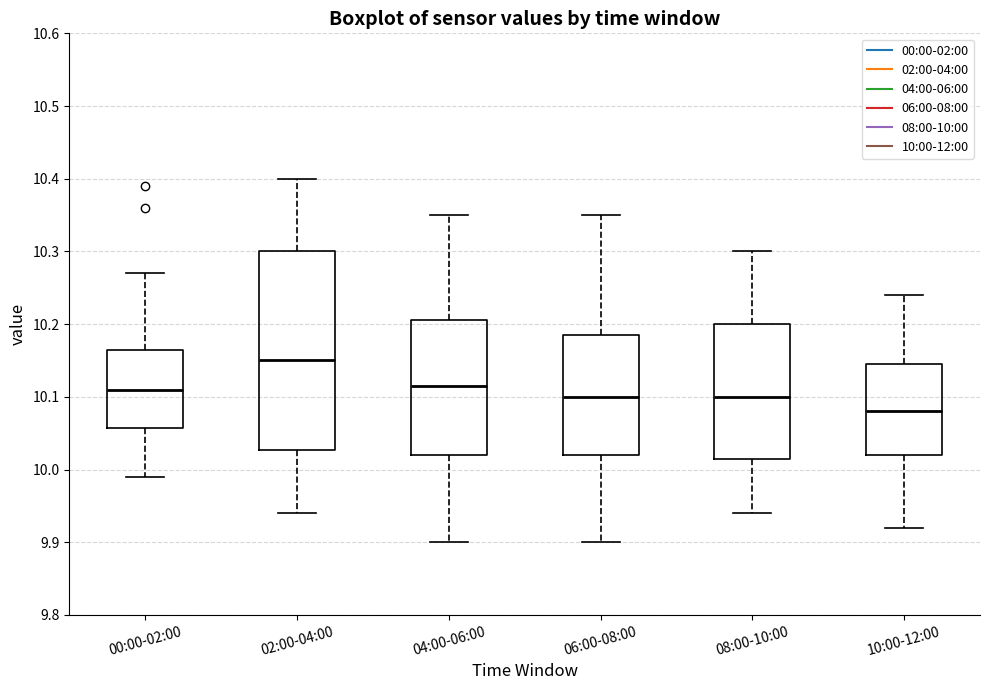

Where is the upper edge of the box for 02:00-04:00 on the y-axis? The values are not printed on the chart, so give them approximately, as read against the axis.

10.30